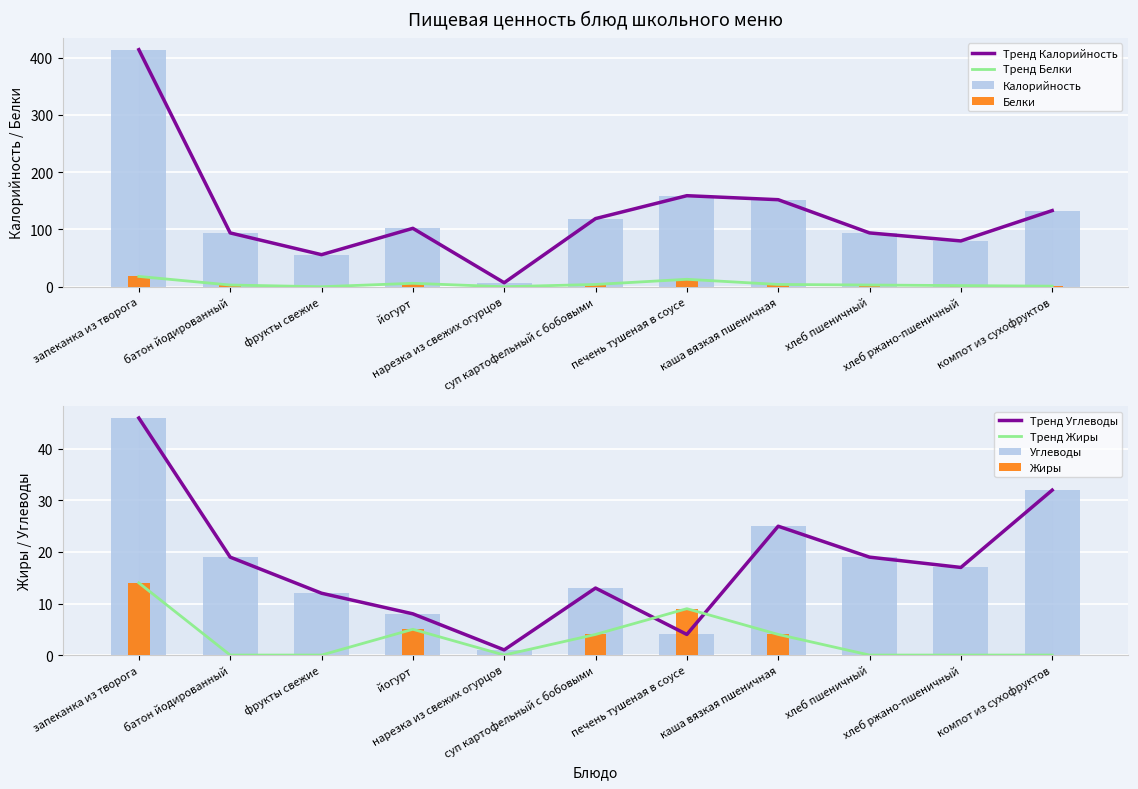

Reading right to left, what are all the values shown in this chart?

Калорийность: 133	80	94	152	159	119	7	102	56	94	414
Белки: 1	2	3	4	13	4	0	6	0	3	18
Жиры: 0	0	0	4	9	4	0	5	0	0	14
Углеводы: 32	17	19	25	4	13	1	8	12	19	46